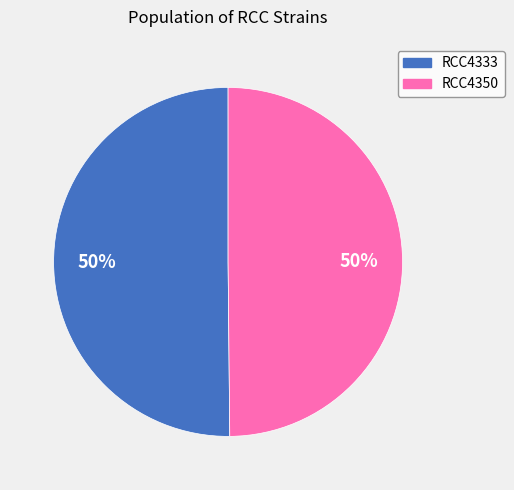

Do RCC4333 and RCC4350 together represent more than half of the pie?

Yes